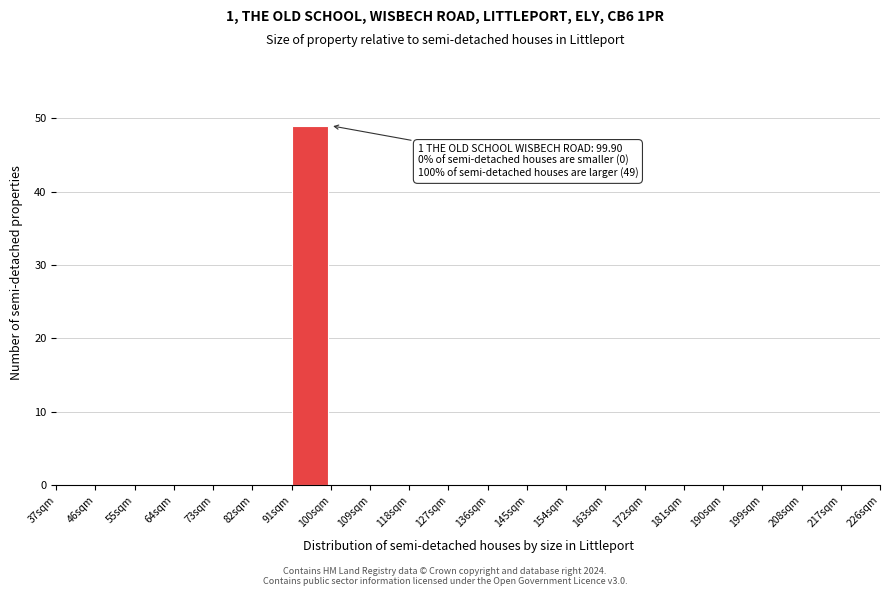

Over which range of the x-axis is the bar tallest?

91 to 100